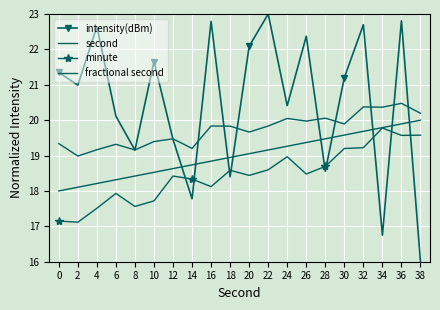

What is the sum of the minute values at 18 and 12?

37.0